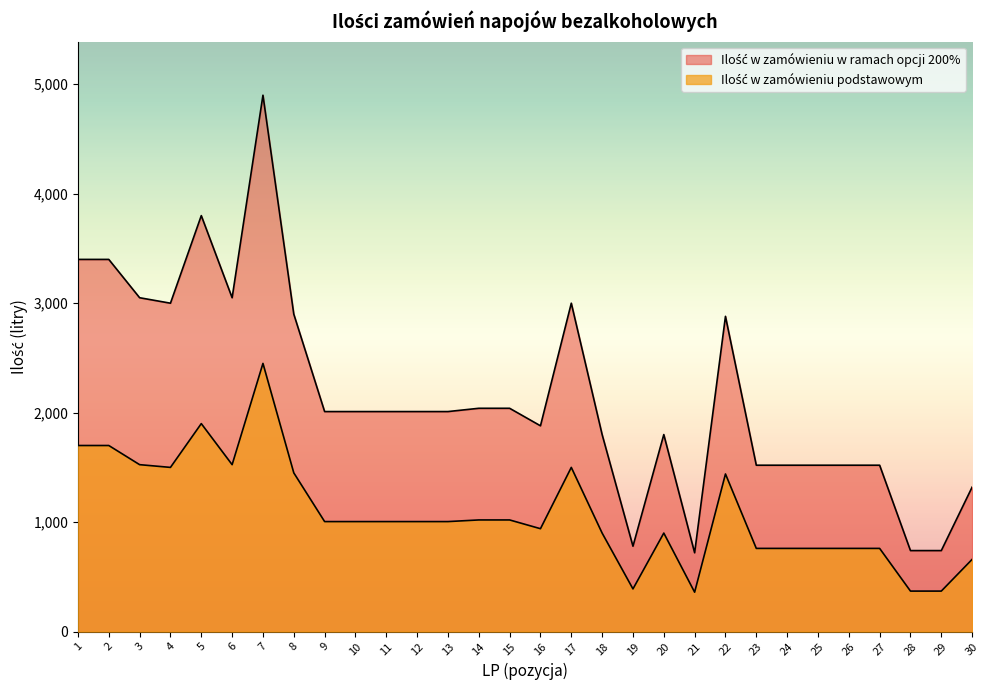

True or false: Ilość w zamówieniu w ramach opcji 200% and Ilość w zamówieniu podstawowym cross at least once.

False